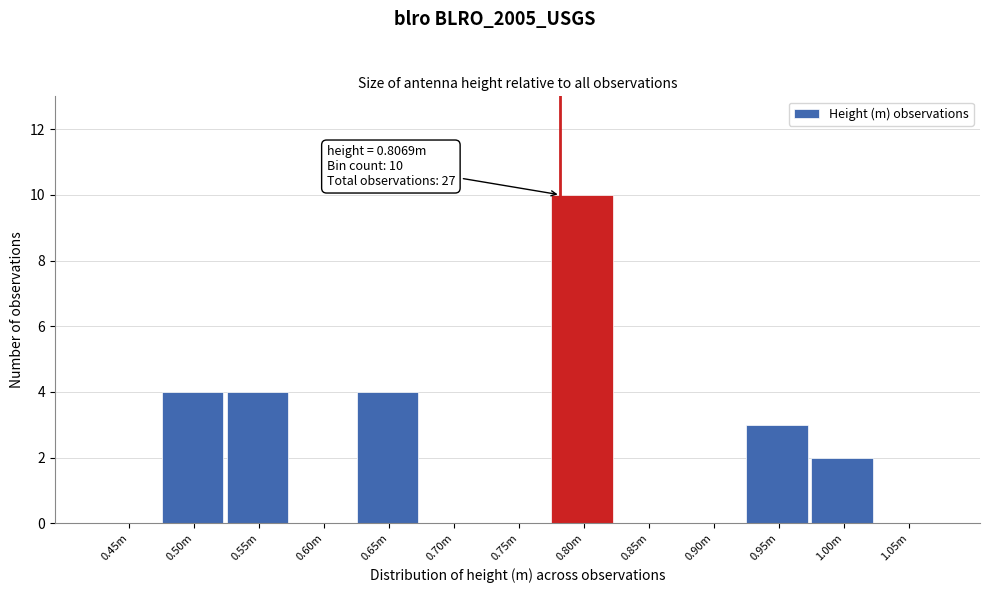

Reading left to right, transcribe all the data shown in this chart.

0.45m=0	0.50m=4	0.55m=4	0.60m=0	0.65m=4	0.70m=0	0.75m=0	0.80m=10	0.85m=0	0.90m=0	0.95m=3	1.00m=2	1.05m=0